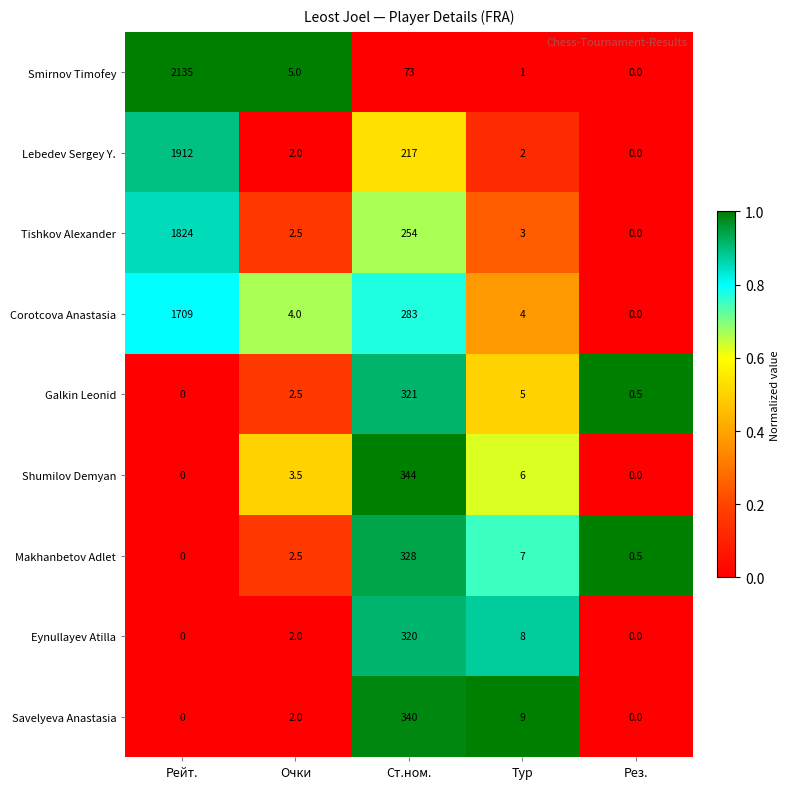

At which label does Makhanbetov Adlet reach its minimum?

Рейт.